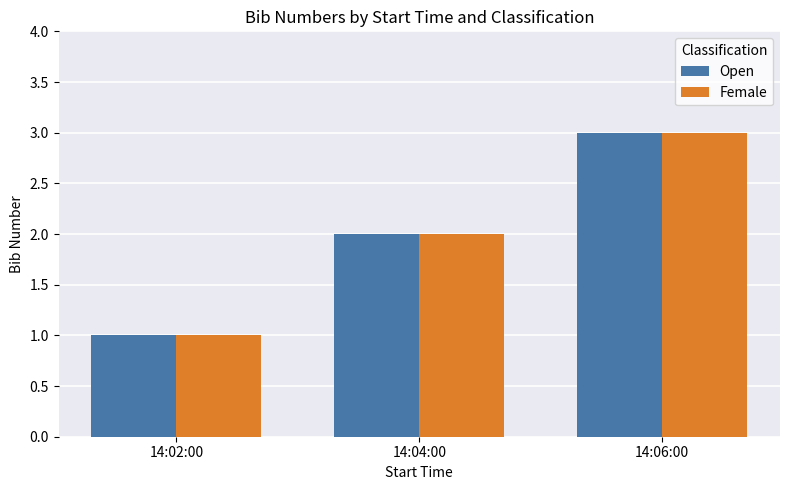

What are all the series names shown in the legend?

Open, Female